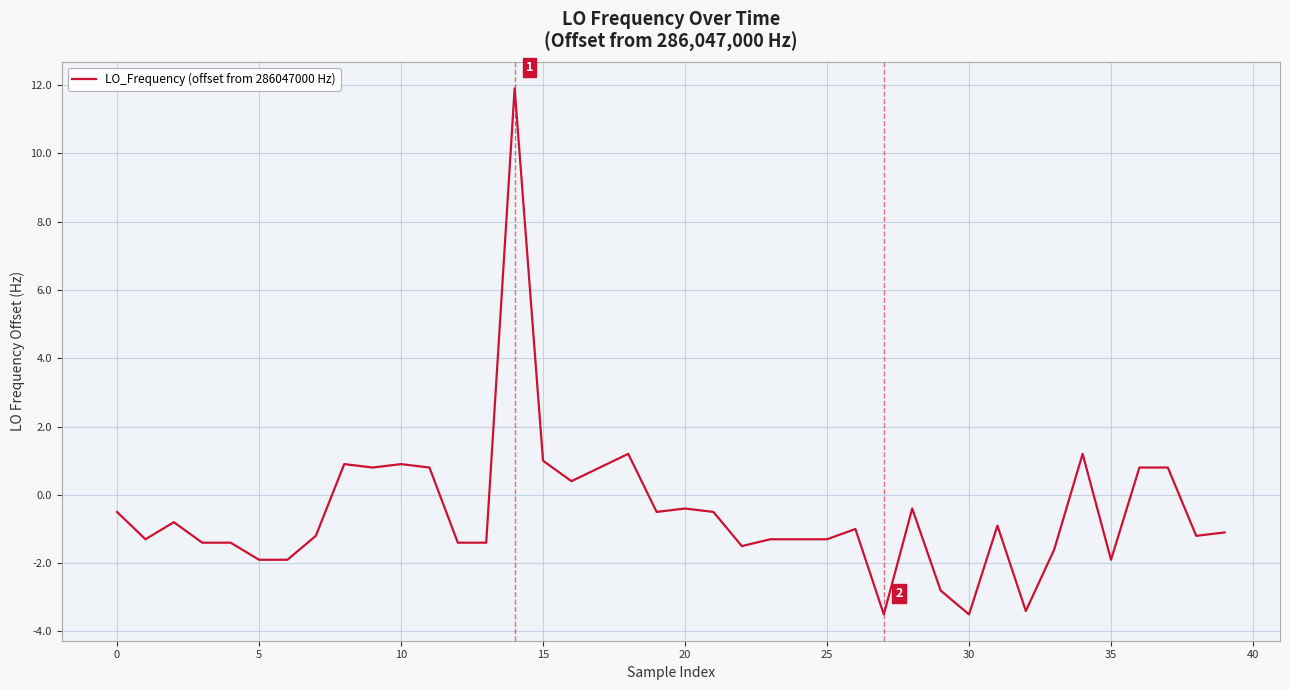

How many values exceed -1?

19